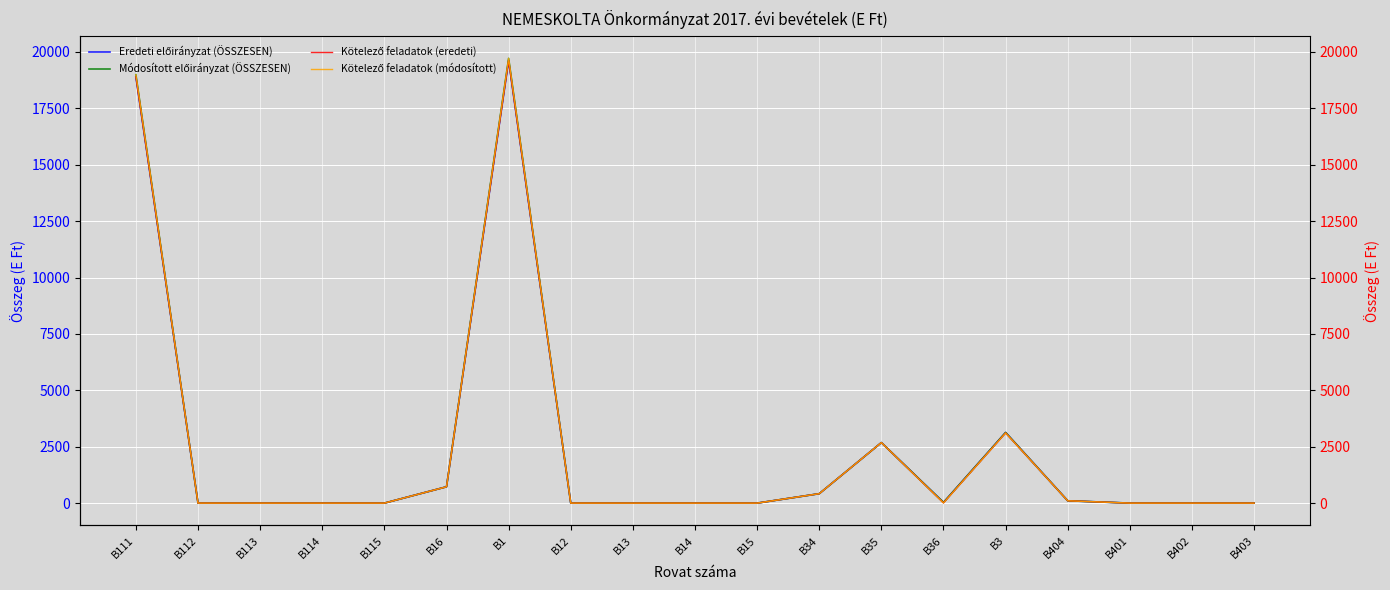

The Módosított előirányzat (ÖSSZESEN) series shows 13103 at B15. True or false?

False